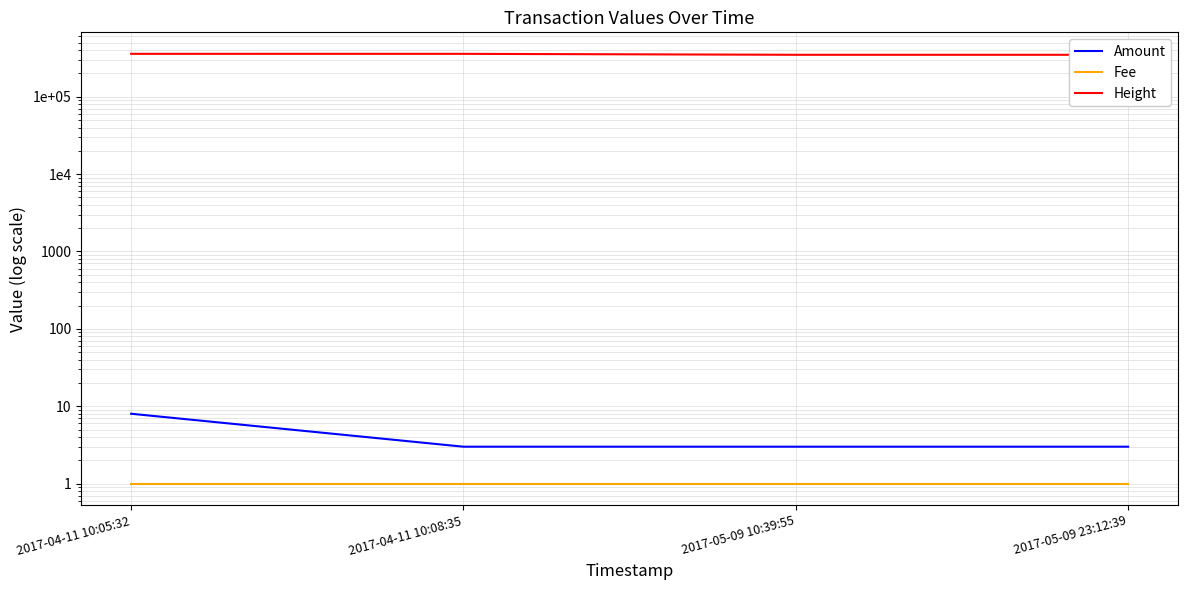

True or false: Height and Fee intersect in this chart.

False